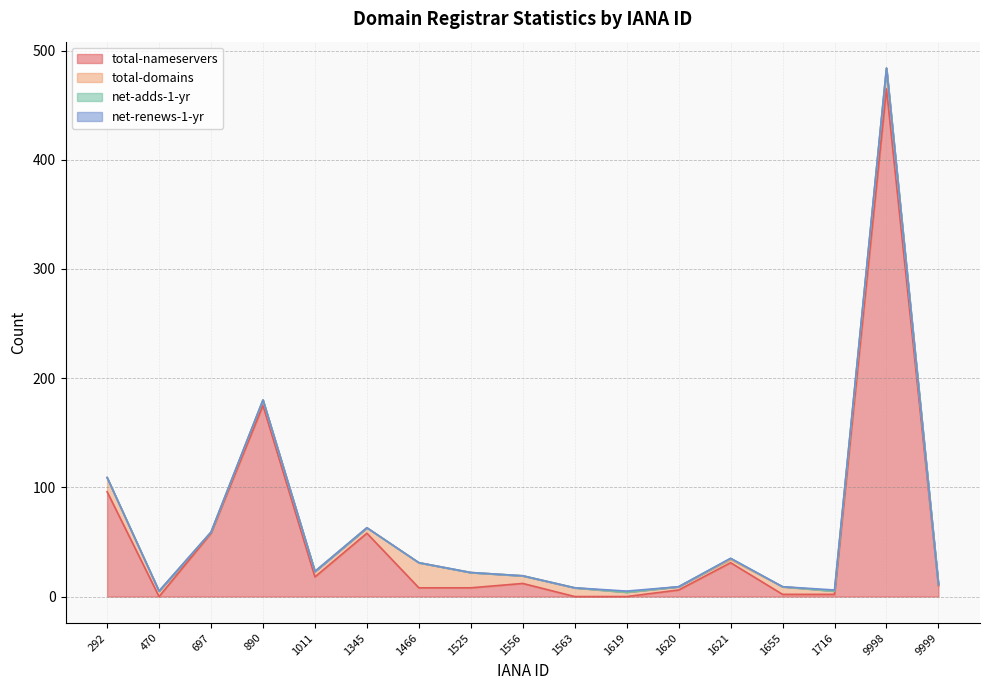

What are all the series names shown in the legend?

total-nameservers, total-domains, net-adds-1-yr, net-renews-1-yr